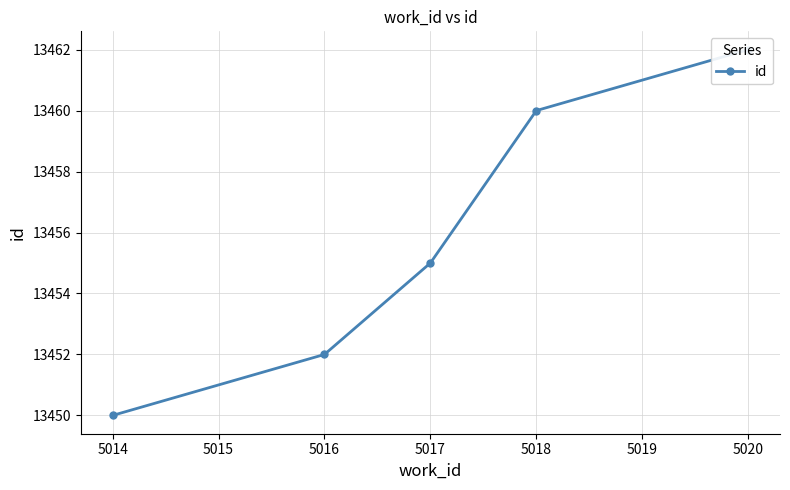

How many data points does each series have?

5